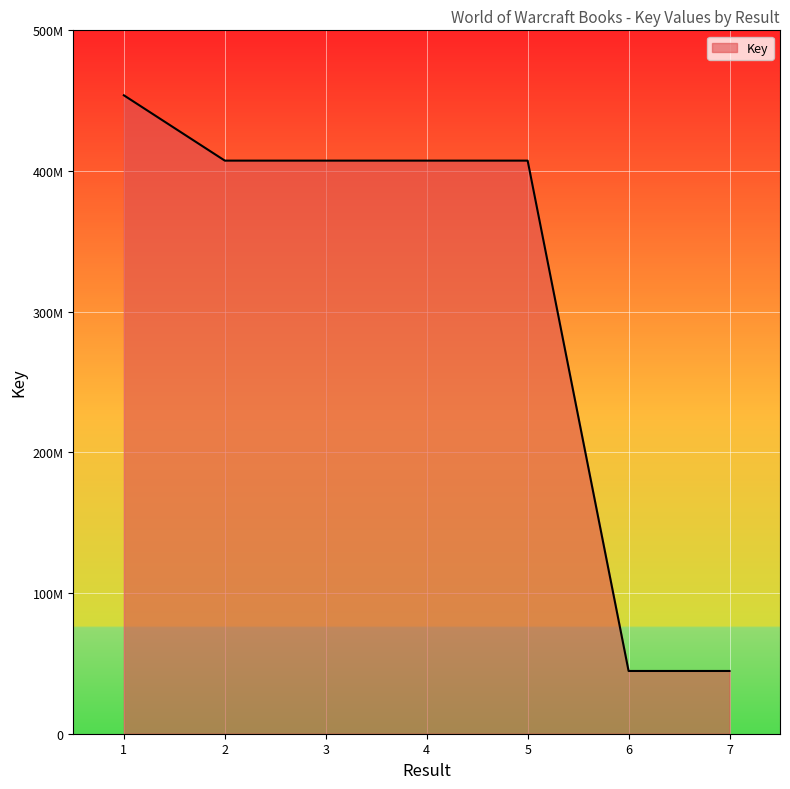

Is it true that the value at 1 is 453812268?

True